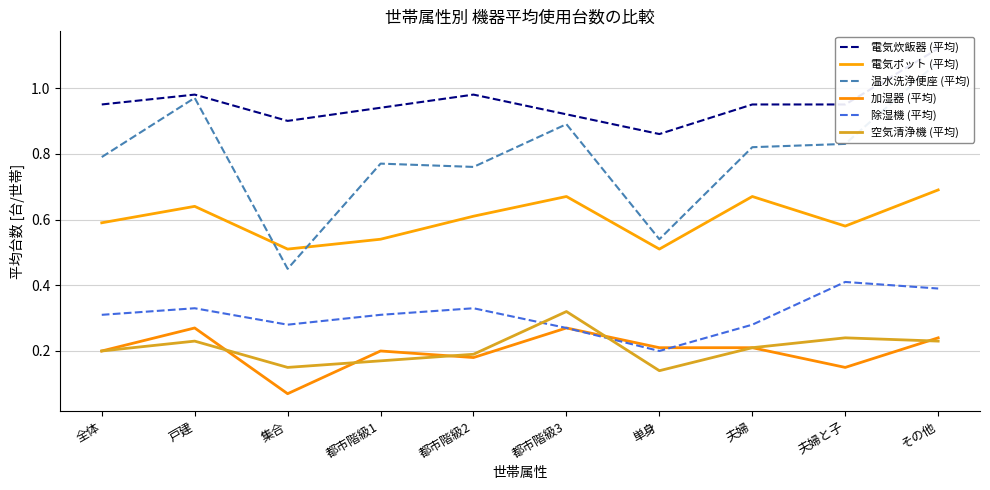

What are all the series names shown in the legend?

電気炊飯器 (平均), 電気ポット (平均), 温水洗浄便座 (平均), 加湿器 (平均), 除湿機 (平均), 空気清浄機 (平均)